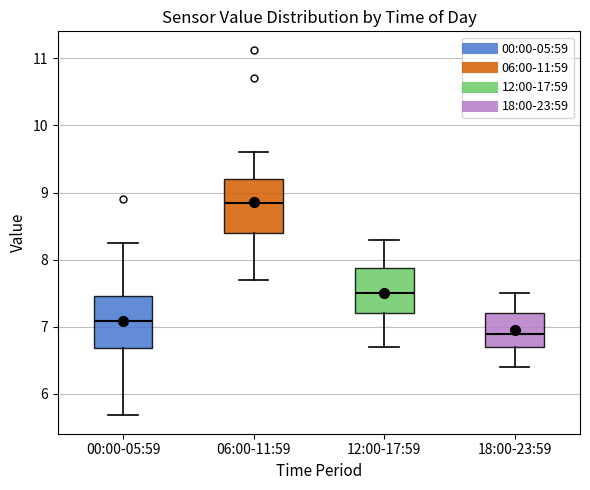

Where does the lower whisker of the box for 00:00-05:59 end on the y-axis? The values are not printed on the chart, so give them approximately, as read against the axis.

5.7